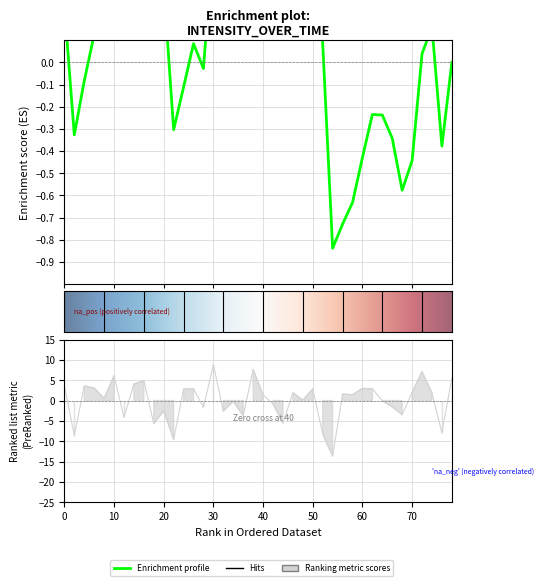

True or false: the data has more than 2 interior local peaks.

True